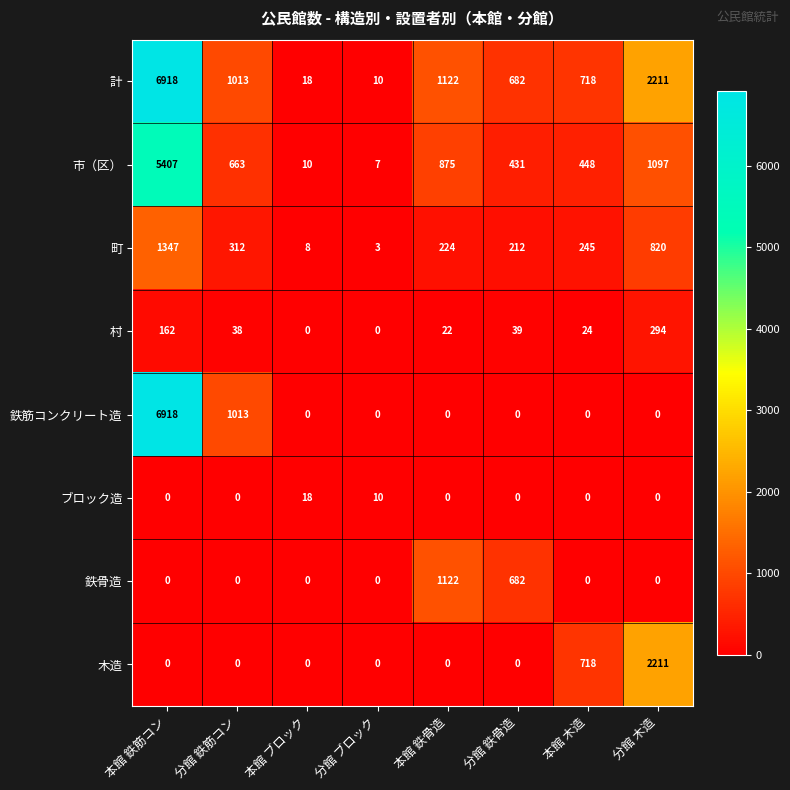

The 木造 series shows 1395 at 分館 鉄筋コン. True or false?

False